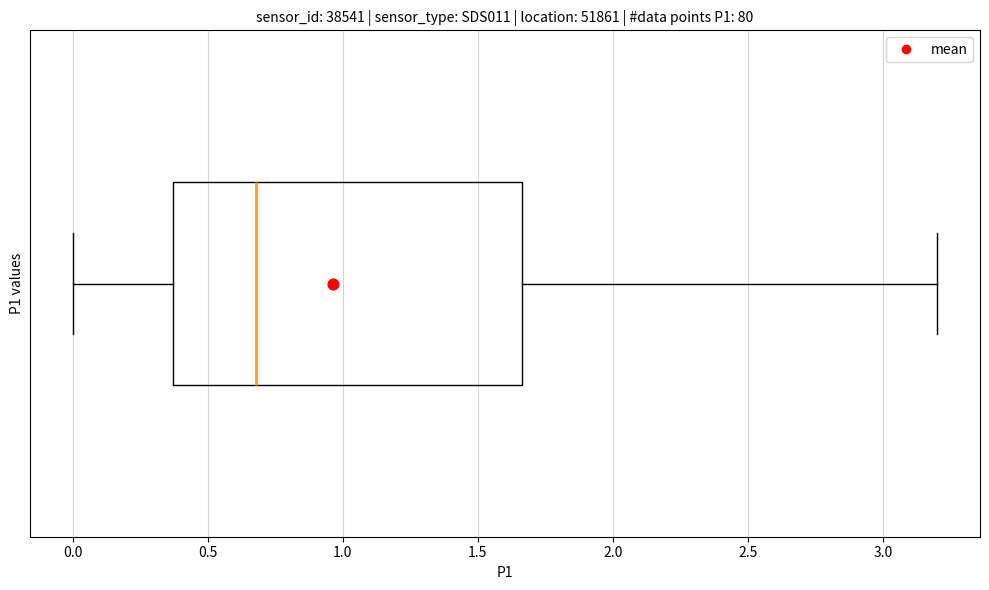

Read this box plot against the x-axis: the position of the median line, the range covered by the box, and the ends of both whiskers. The values are not printed on the chart, so give them approximately, as read against the axis.

median 0.70, box 0.35 to 1.65, whiskers 0.00 to 3.20